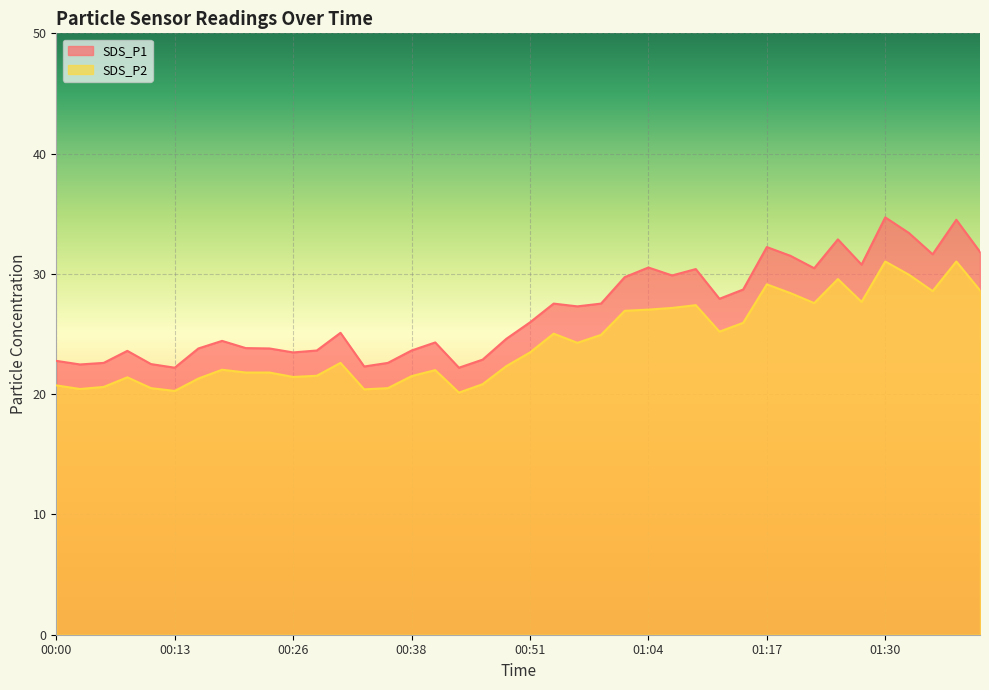

Is it true that SDS_P2 equals 8.7 at 00:05?

False